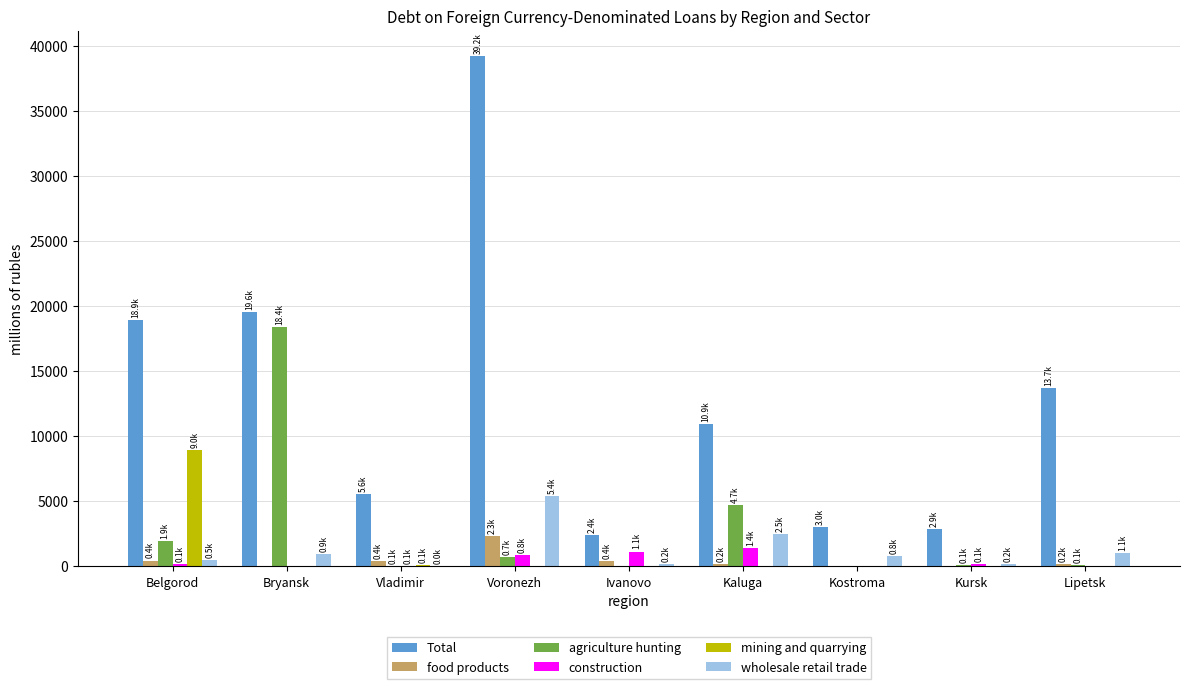

The food products series shows -1600 at Kostroma. True or false?

False